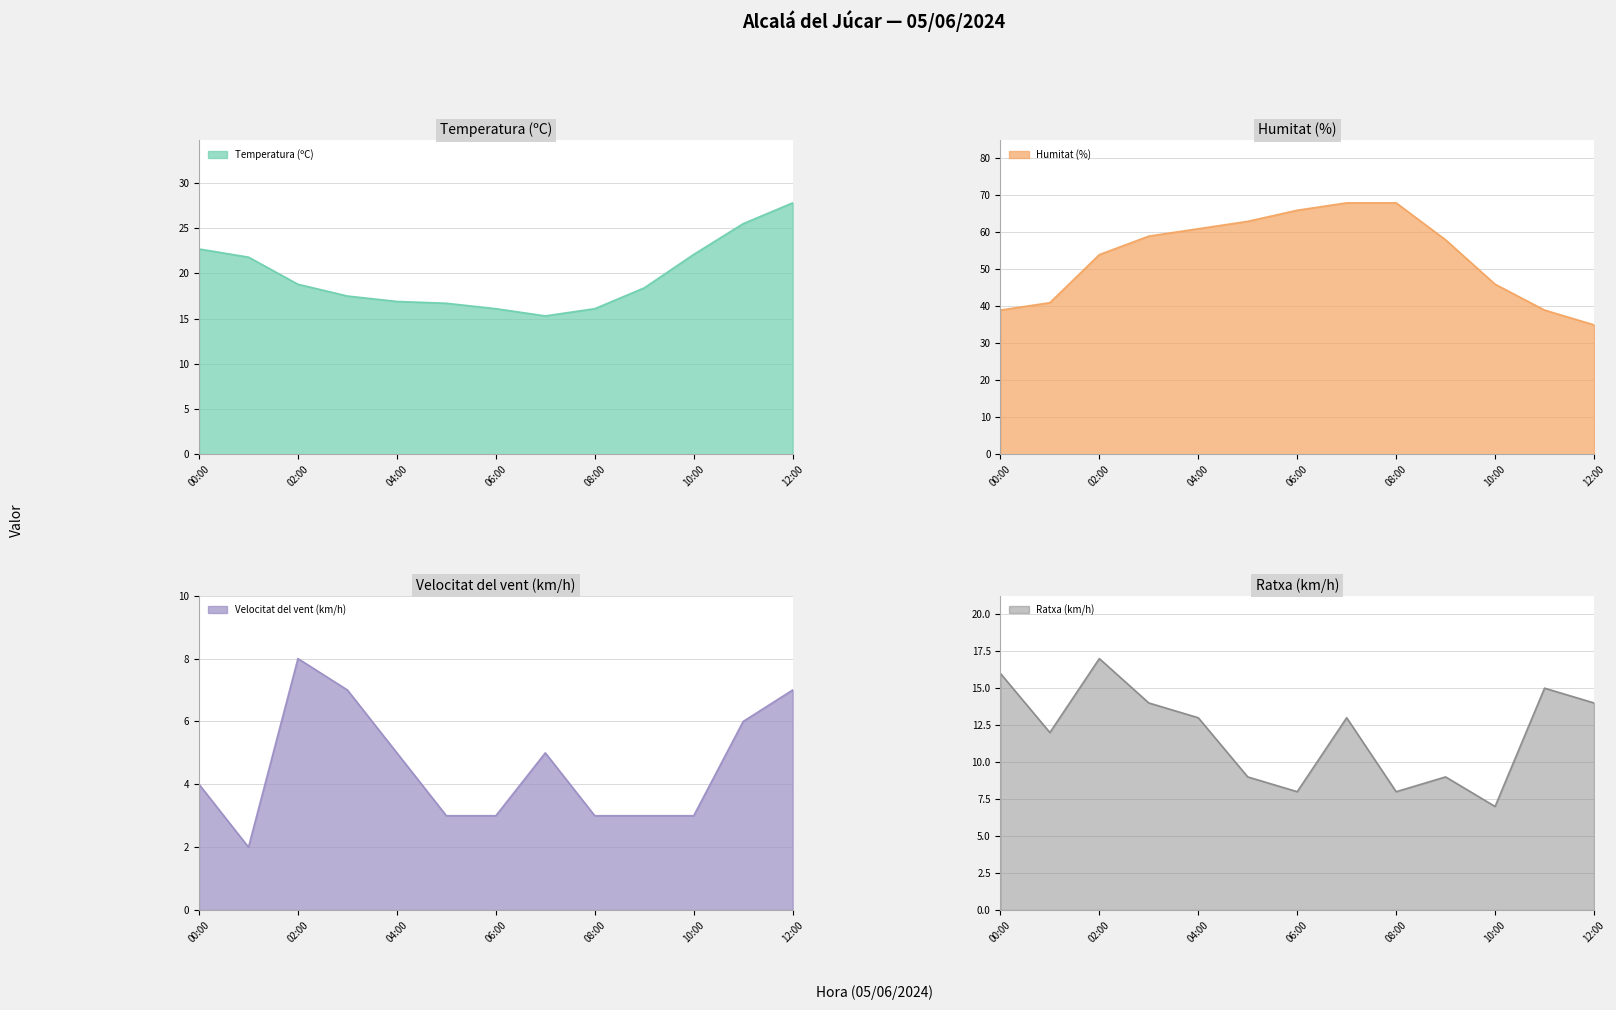

What are all the series names shown in the legend?

Temperatura (ºC), Humitat (%), Velocitat del vent (km/h), Ratxa (km/h)